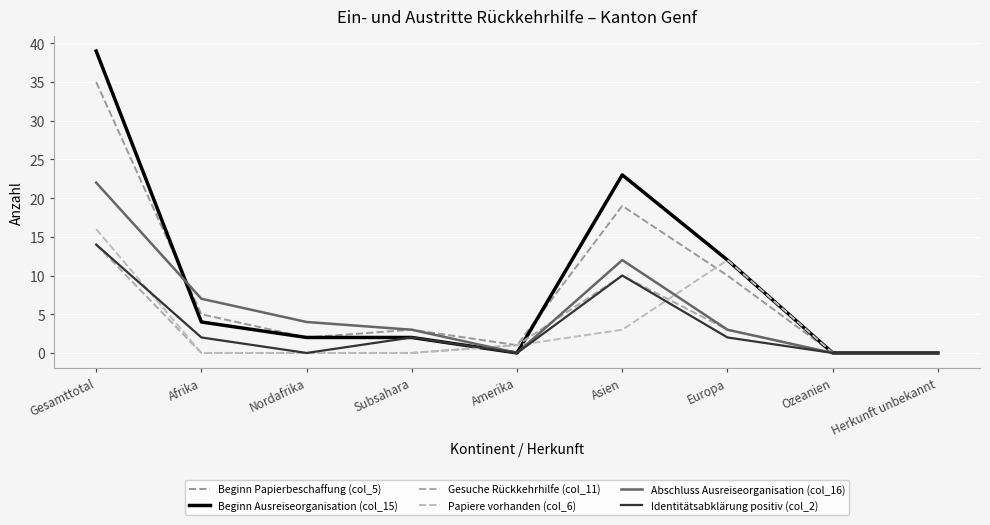

True or false: Gesuche Rückkehrhilfe (col_11) has a value of 6 at Ozeanien.

False